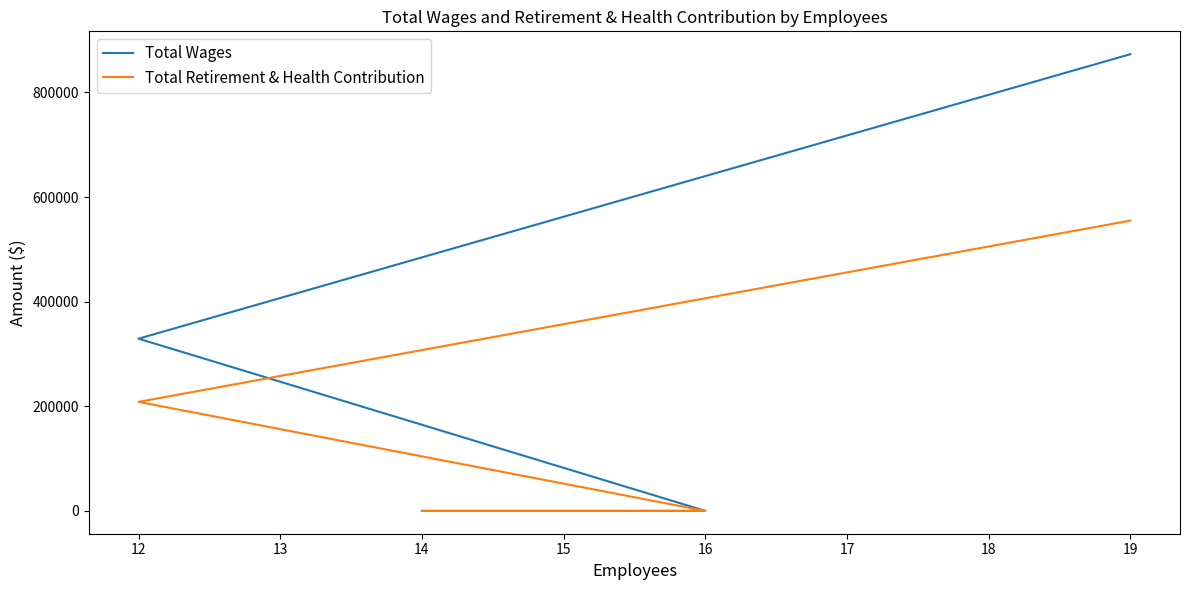

True or false: Total Wages and Total Retirement & Health Contribution intersect in this chart.

False